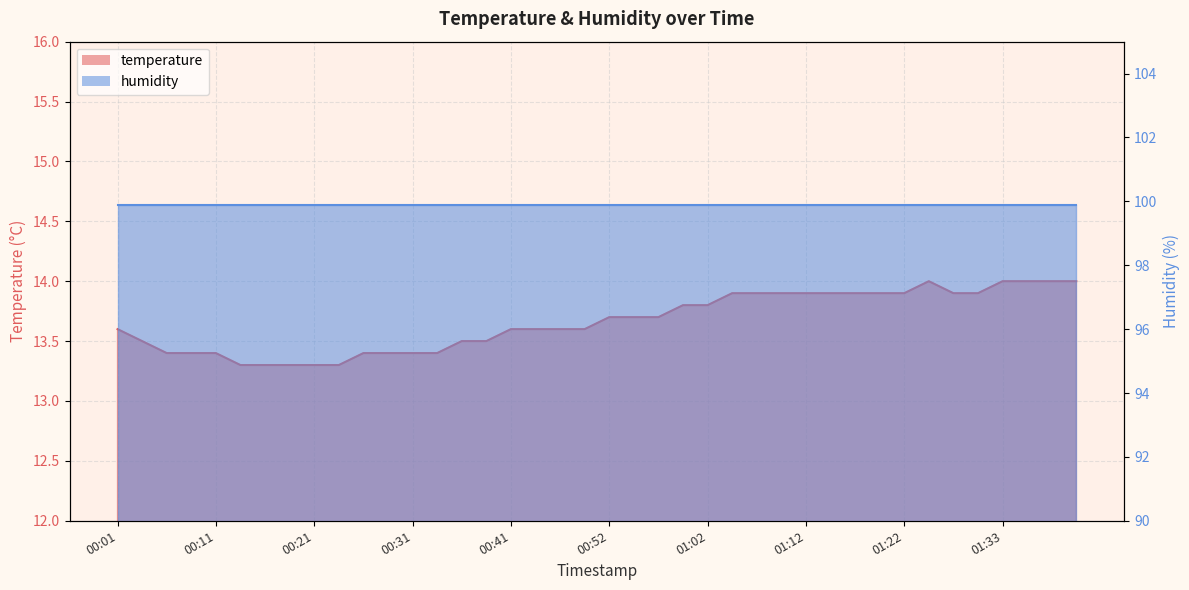

Does the chart display data point markers on the line(s)?

No